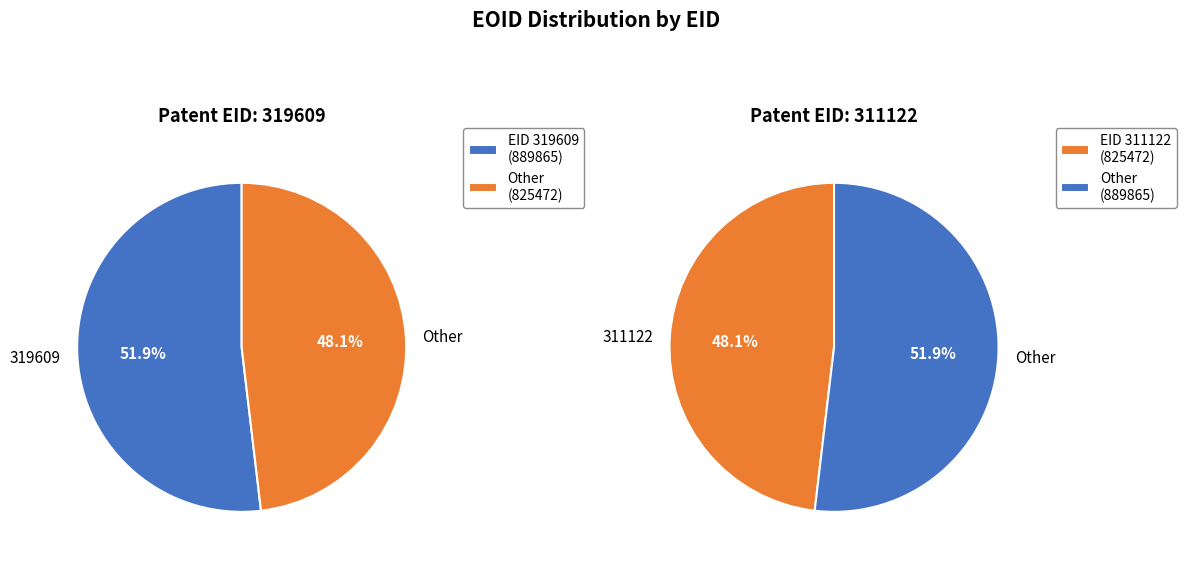

Between 311122 and 319609, which is larger?

319609